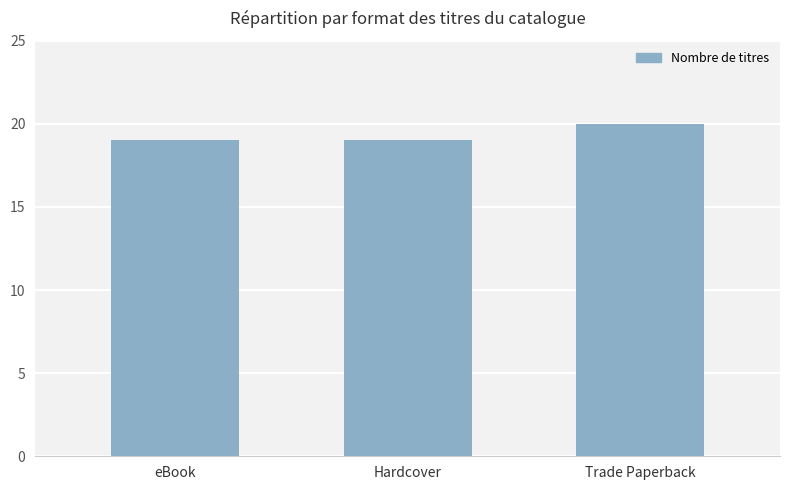

What is the average value?

19